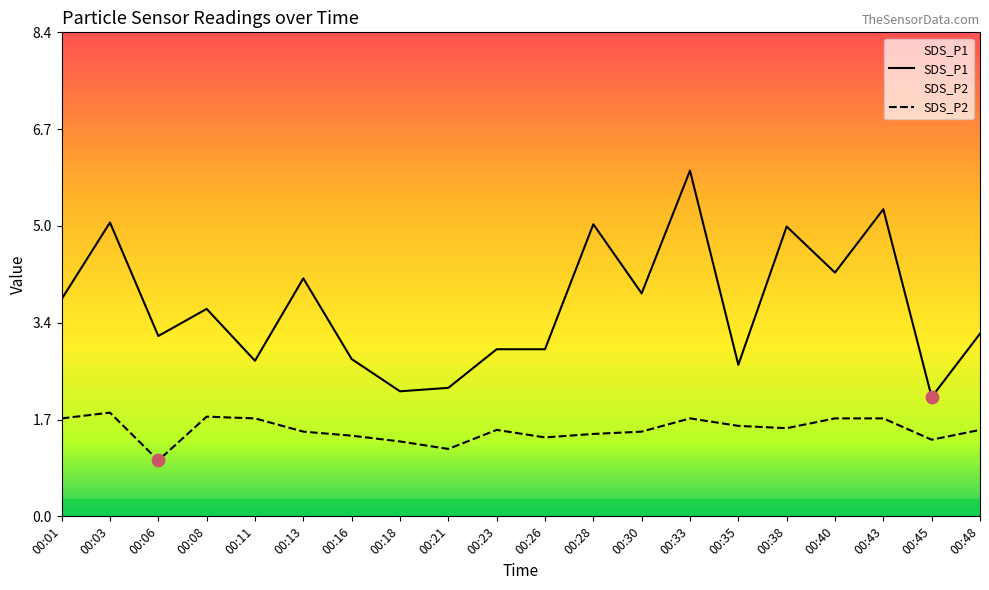

Which series contains the highest Y value?

SDS_P1